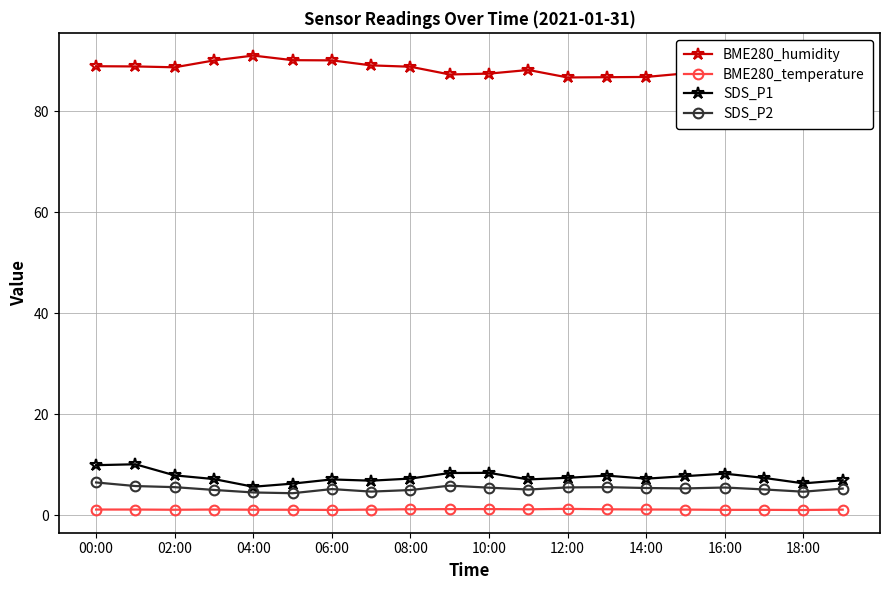

Reading right to left, what are all the values shown in this chart?

BME280_humidity: 86.5	88.0	87.8	86.9	87.5	86.8	86.7	86.7	88.2	87.4	87.3	88.8	89.1	90.0	90.1	91.0	90.0	88.7	88.8	88.9
BME280_temperature: 1.1	1.1	1.1	1.1	1.2	1.2	1.2	1.3	1.2	1.3	1.2	1.2	1.2	1.1	1.1	1.1	1.2	1.1	1.2	1.2
SDS_P1: 7.0	6.3	7.4	8.3	7.8	7.3	7.9	7.5	7.1	8.4	8.4	7.3	6.9	7.1	6.3	5.7	7.2	7.9	10.1	9.9
SDS_P2: 5.3	4.7	5.2	5.5	5.3	5.4	5.6	5.5	5.1	5.5	5.9	5.0	4.7	5.2	4.4	4.5	5.0	5.6	5.8	6.5